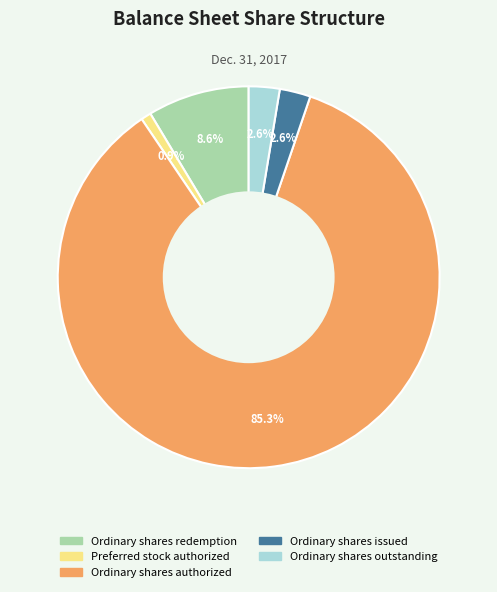

Is there a majority slice in this chart?

Yes